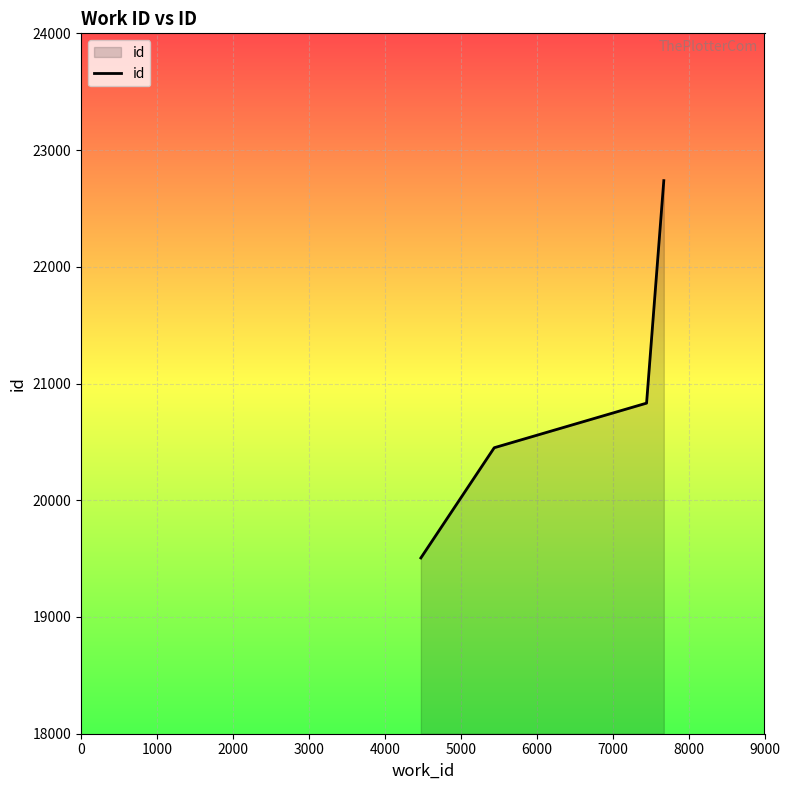

What is the sum of all values?

83526